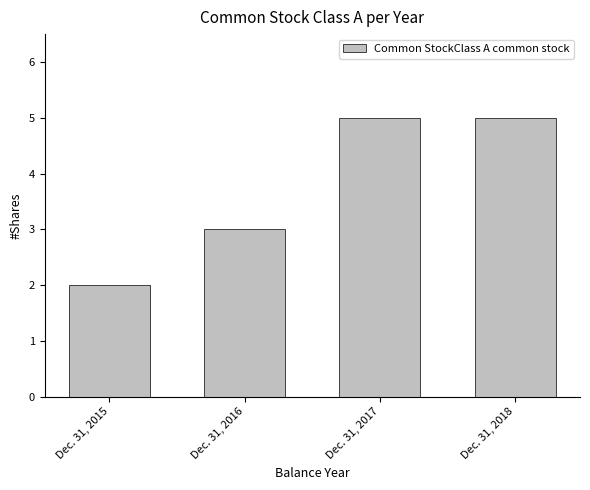

What is the approximate value at Dec. 31, 2015?

2